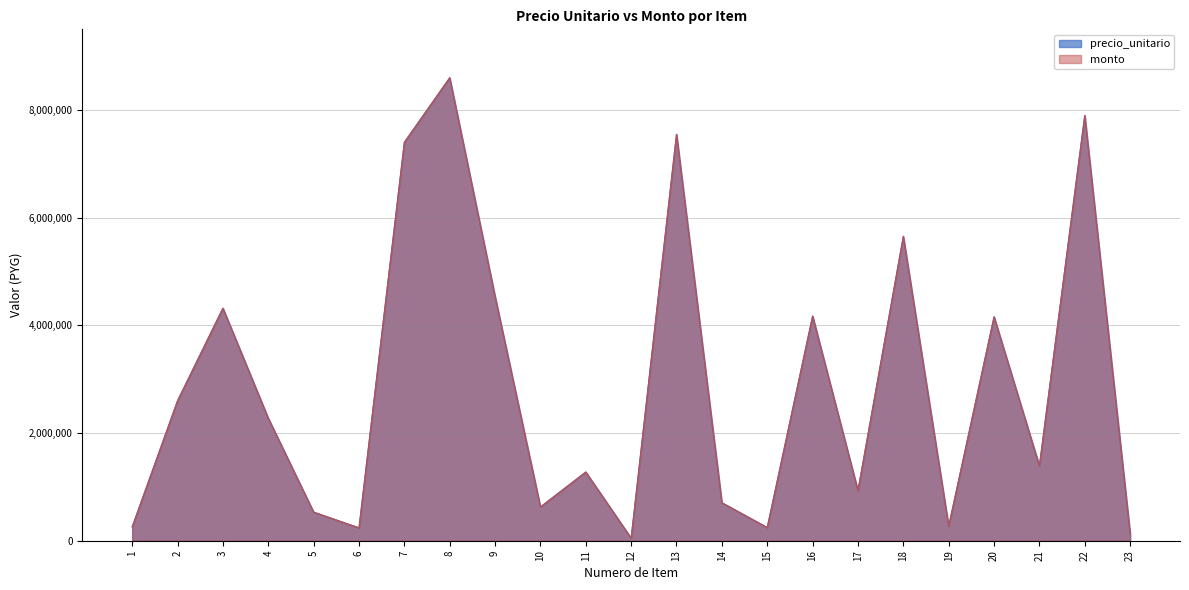

True or false: monto and precio_unitario intersect in this chart.

False